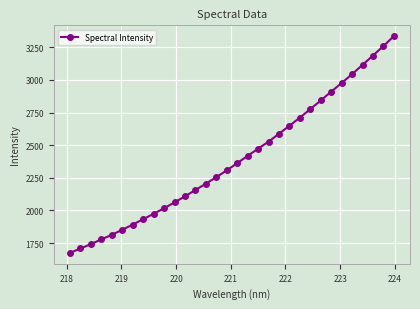

True or false: the data has more than 2 interior local peaks.

False